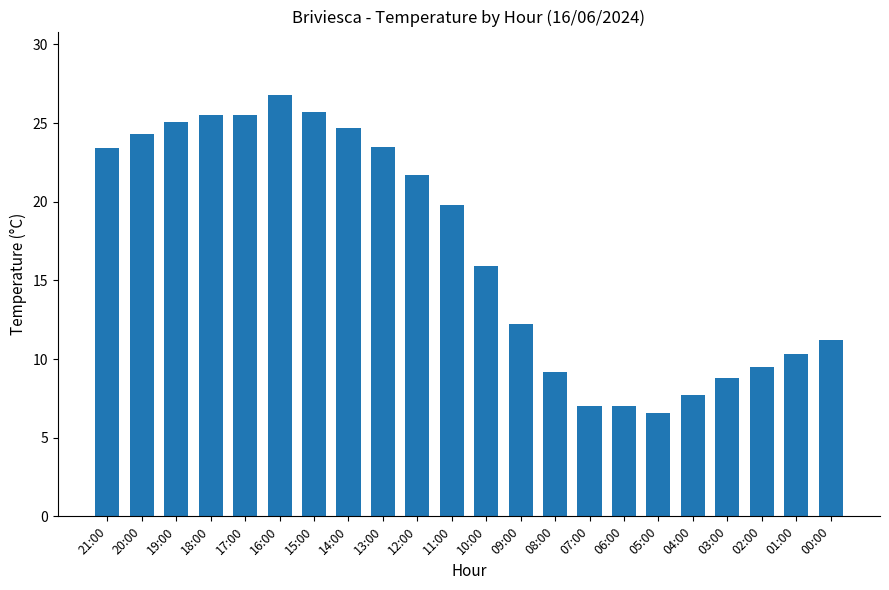

Between 02:00 and 09:00, which is larger?

09:00